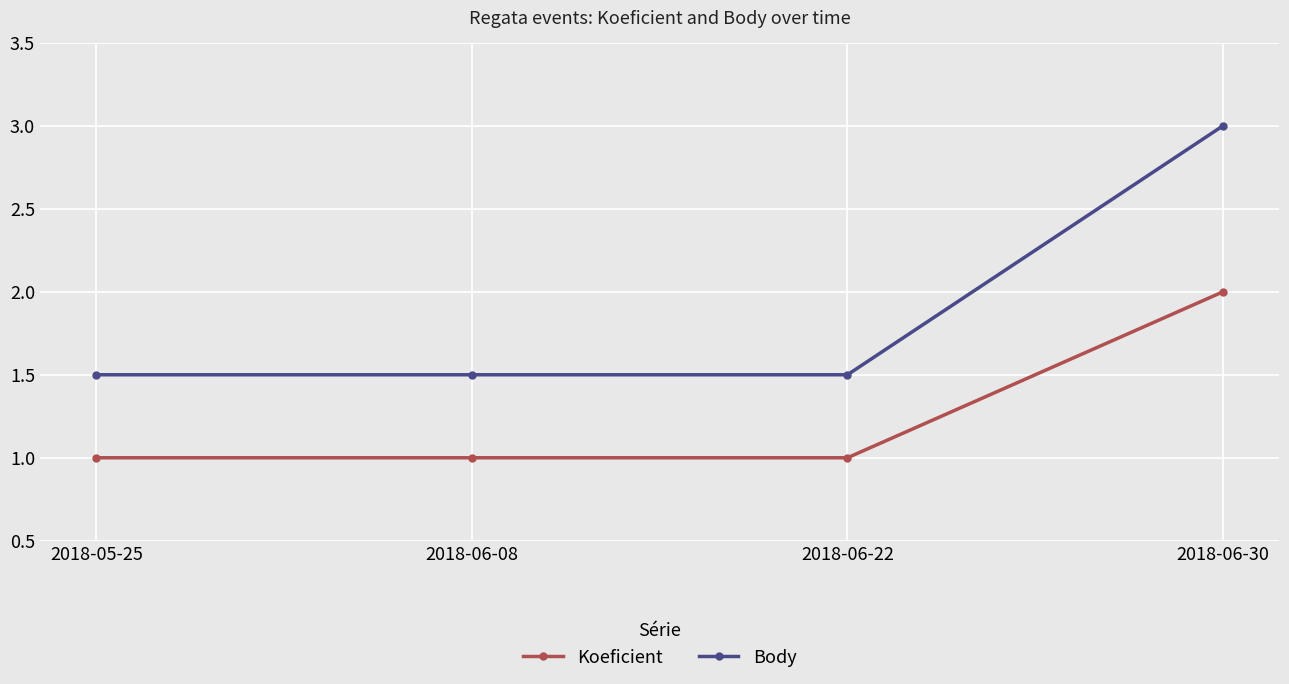

Rank the series by their average value, from lowest to highest.

Koeficient, Body